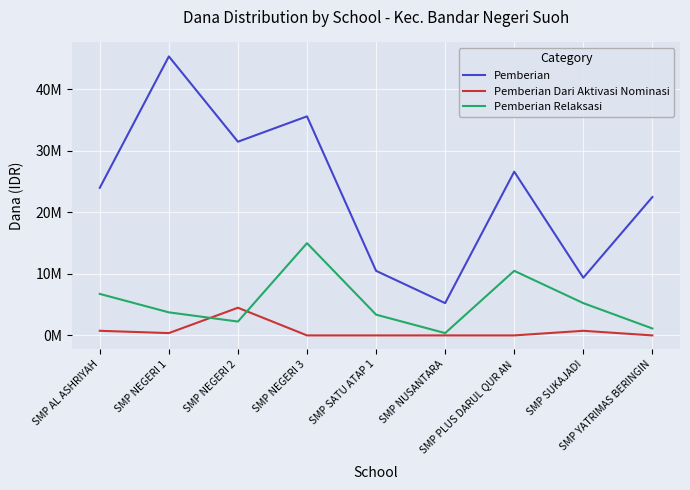

Does the chart have visible grid lines?

Yes